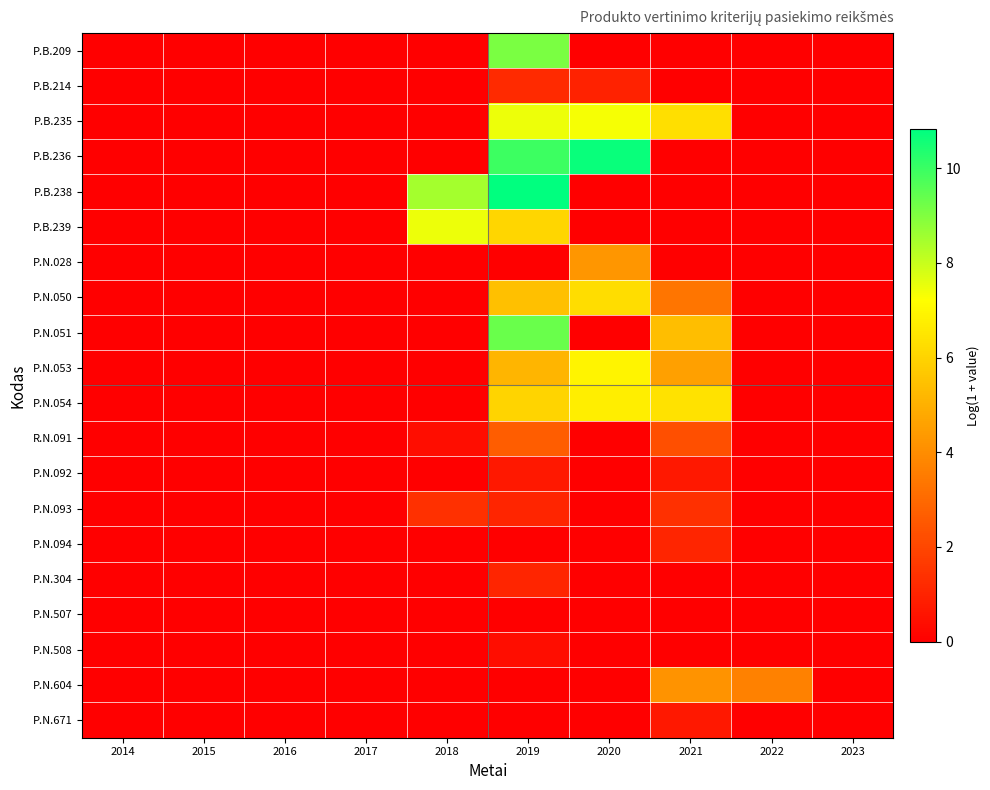

Reading left to right, list all the values displayed in this chart.

P.B.209: 2014=0.0	2015=0.0	2016=0.0	2017=0.0	2018=0.0	2019=9.1	2020=0.0	2021=0.0	2022=0.0	2023=0.0
P.B.214: 2014=0.0	2015=0.0	2016=0.0	2017=0.0	2018=0.0	2019=1.2	2020=1.0	2021=0.0	2022=0.0	2023=0.0
P.B.235: 2014=0.0	2015=0.0	2016=0.0	2017=0.0	2018=0.0	2019=7.5	2020=7.3	2021=6.3	2022=0.0	2023=0.0
P.B.236: 2014=0.0	2015=0.0	2016=0.0	2017=0.0	2018=0.0	2019=10.0	2020=10.7	2021=0.0	2022=0.0	2023=0.0
P.B.238: 2014=0.0	2015=0.0	2016=0.0	2017=0.0	2018=8.5	2019=10.8	2020=0.0	2021=0.0	2022=0.0	2023=0.0
P.B.239: 2014=0.0	2015=0.0	2016=0.0	2017=0.0	2018=7.5	2019=6.1	2020=0.0	2021=0.0	2022=0.0	2023=0.0
P.N.028: 2014=0.0	2015=0.0	2016=0.0	2017=0.0	2018=0.0	2019=0.0	2020=4.2	2021=0.0	2022=0.0	2023=0.0
P.N.050: 2014=0.0	2015=0.0	2016=0.0	2017=0.0	2018=0.0	2019=5.4	2020=6.3	2021=3.3	2022=0.0	2023=0.0
P.N.051: 2014=0.0	2015=0.0	2016=0.0	2017=0.0	2018=0.0	2019=9.3	2020=0.0	2021=5.4	2022=0.0	2023=0.0
P.N.053: 2014=0.0	2015=0.0	2016=0.0	2017=0.0	2018=0.0	2019=5.1	2020=6.9	2021=4.5	2022=0.0	2023=0.0
P.N.054: 2014=0.0	2015=0.0	2016=0.0	2017=0.0	2018=0.0	2019=6.0	2020=6.8	2021=6.4	2022=0.0	2023=0.0
R.N.091: 2014=0.0	2015=0.0	2016=0.0	2017=0.0	2018=0.4	2019=2.6	2020=0.0	2021=2.3	2022=0.0	2023=0.0
P.N.092: 2014=0.0	2015=0.0	2016=0.0	2017=0.0	2018=0.0	2019=0.7	2020=0.0	2021=0.7	2022=0.0	2023=0.0
P.N.093: 2014=0.0	2015=0.0	2016=0.0	2017=0.0	2018=1.4	2019=1.1	2020=0.0	2021=1.4	2022=0.0	2023=0.0
P.N.094: 2014=0.0	2015=0.0	2016=0.0	2017=0.0	2018=0.0	2019=0.0	2020=0.0	2021=1.1	2022=0.0	2023=0.0
P.N.304: 2014=0.0	2015=0.0	2016=0.0	2017=0.0	2018=0.0	2019=1.1	2020=0.0	2021=0.0	2022=0.0	2023=0.0
P.N.507: 2014=0.0	2015=0.0	2016=0.0	2017=0.0	2018=0.0	2019=0.0	2020=0.0	2021=0.0	2022=0.0	2023=0.0
P.N.508: 2014=0.0	2015=0.0	2016=0.0	2017=0.0	2018=0.0	2019=0.4	2020=0.0	2021=0.0	2022=0.0	2023=0.0
P.N.604: 2014=0.0	2015=0.0	2016=0.0	2017=0.0	2018=0.0	2019=0.0	2020=0.0	2021=4.1	2022=3.7	2023=0.0
P.N.671: 2014=0.0	2015=0.0	2016=0.0	2017=0.0	2018=0.0	2019=0.0	2020=0.0	2021=0.7	2022=0.0	2023=0.0